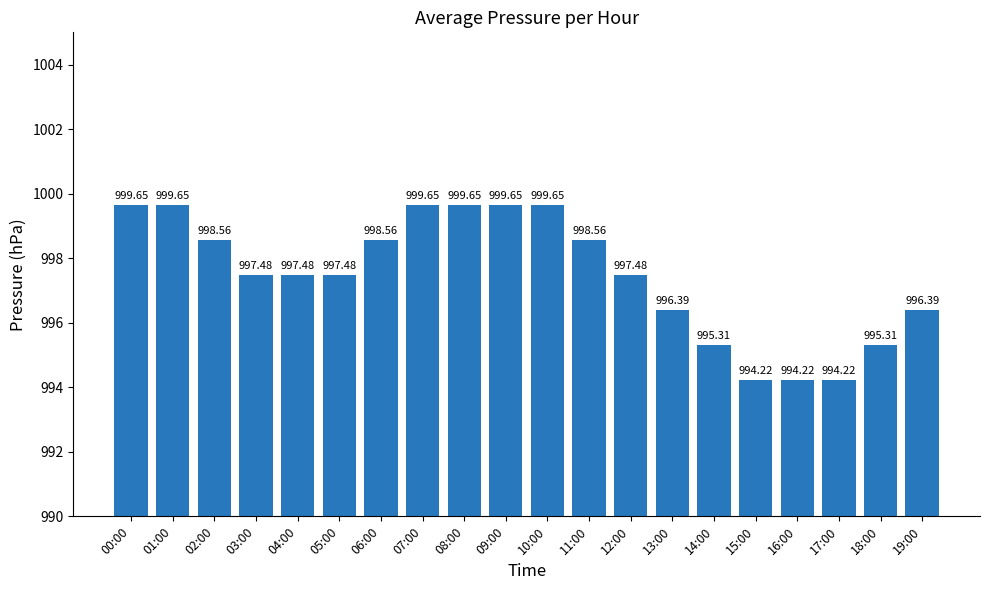

Which has a higher value, 03:00 or 00:00?

00:00